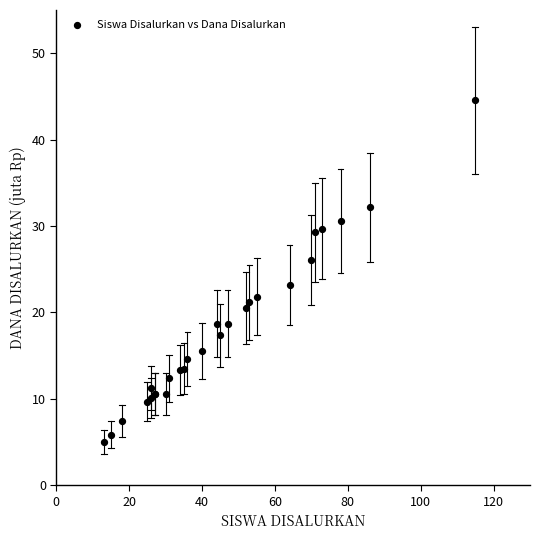

What Y value in the scatter plot is closest to 24?

23.2